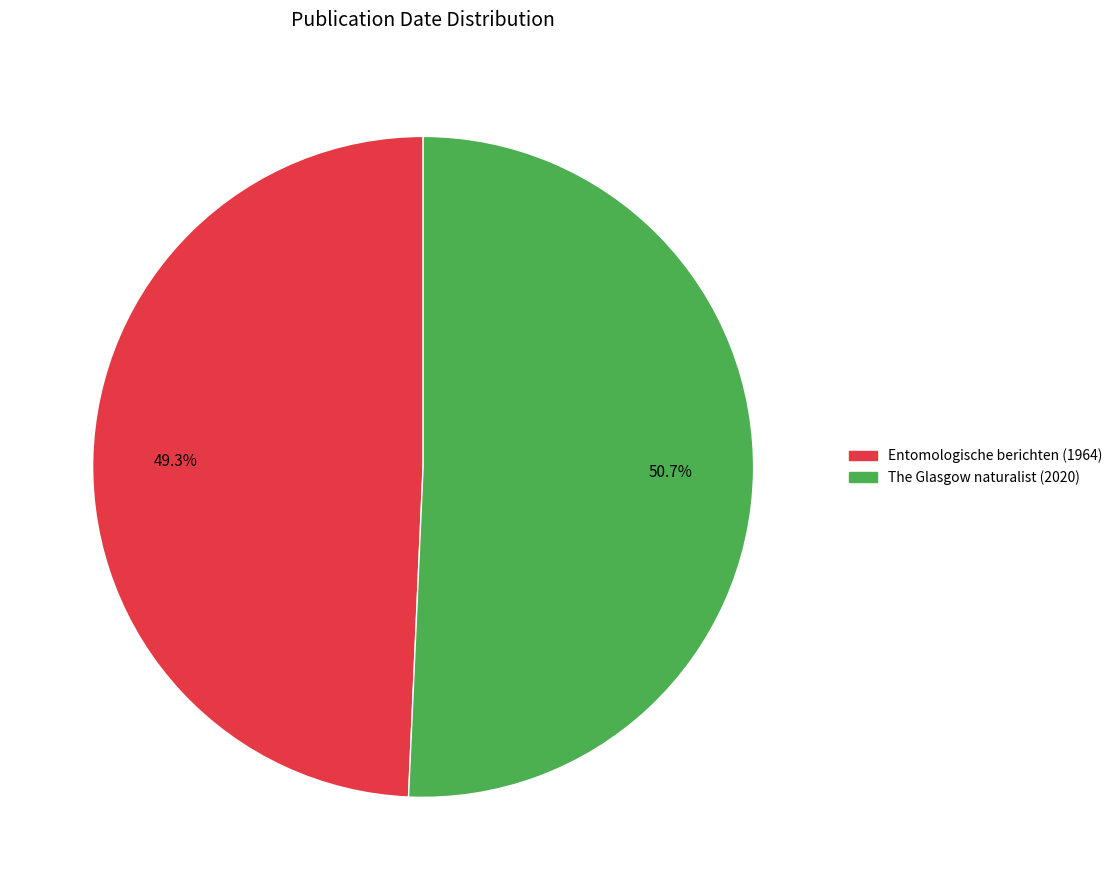

Which category has the smallest portion of the pie?

Entomologische berichten (1964)